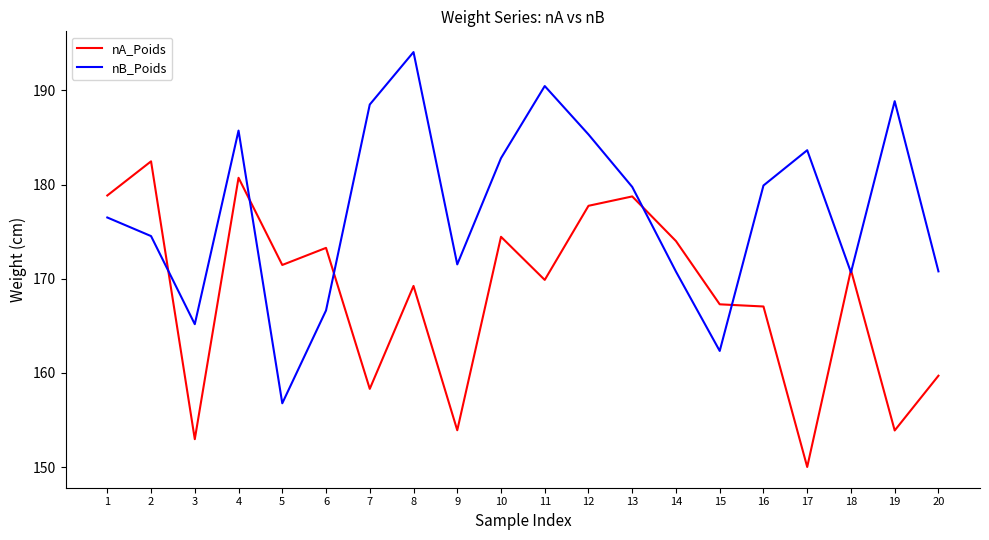

At which label does nA_Poids first exceed 170?

1